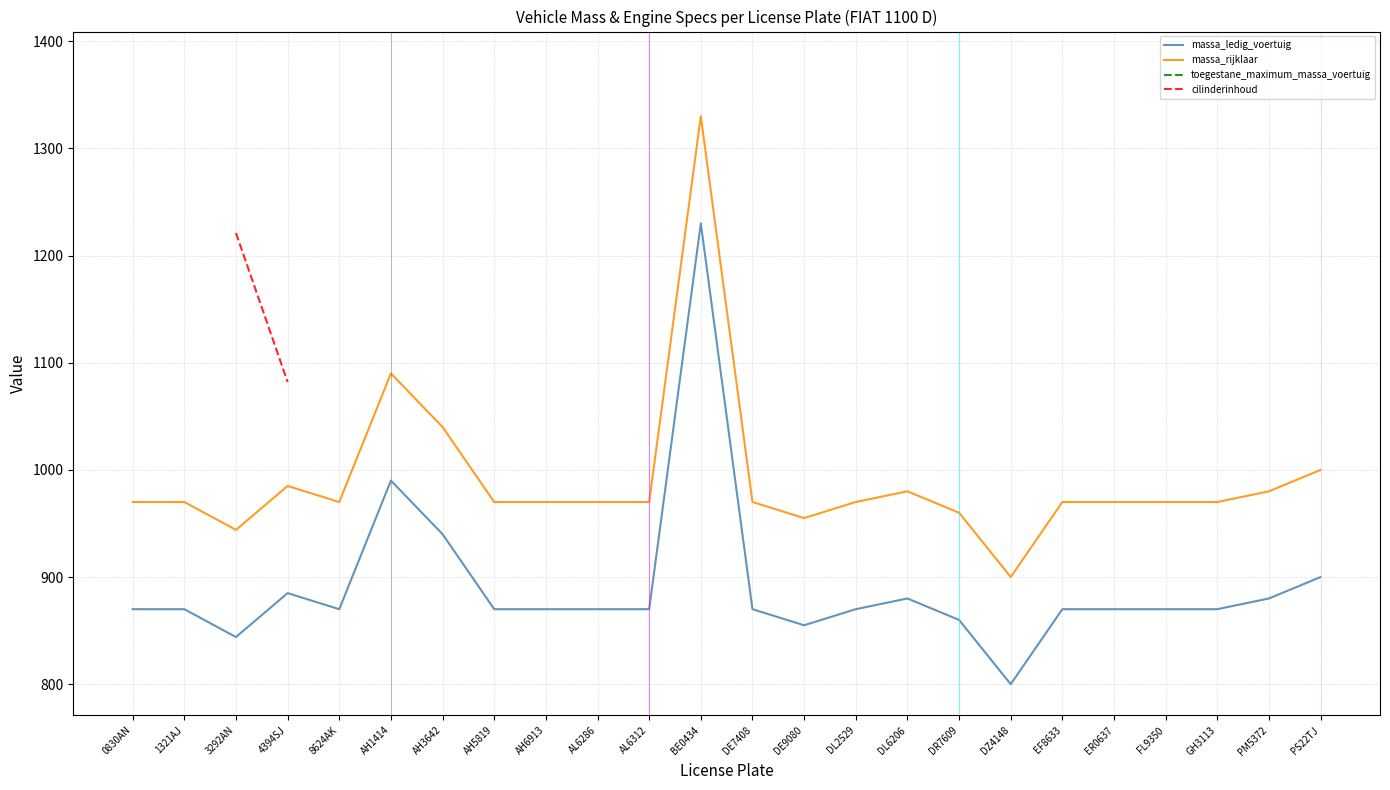

The value of massa_ledig_voertuig at PM5372 is 880.0. True or false?

True